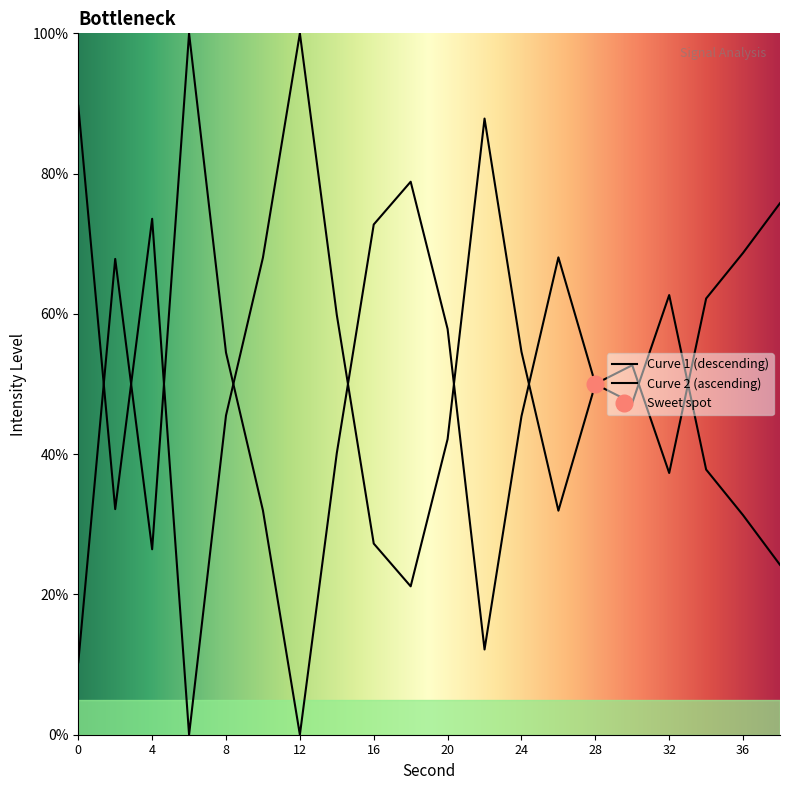

At which category does the chart reach its peak across all series?

12